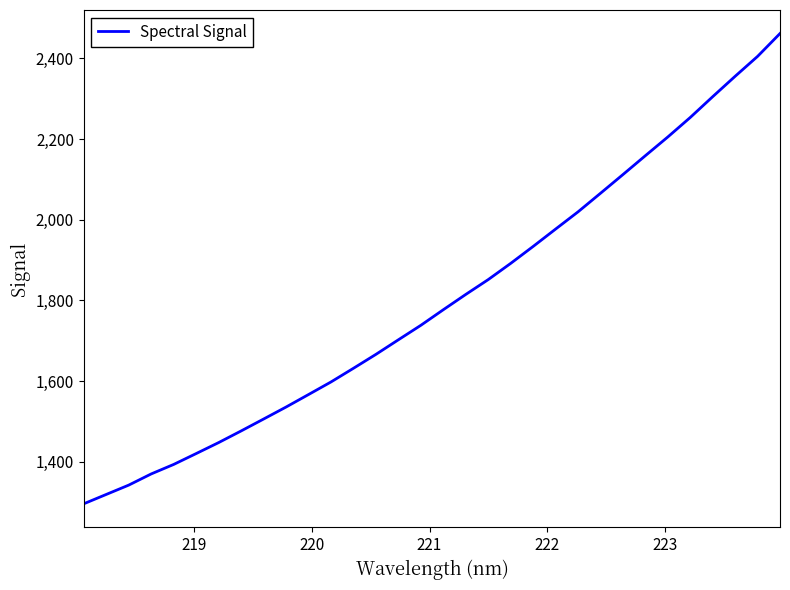

What is the difference between the maximum and minimum values?

1165.7